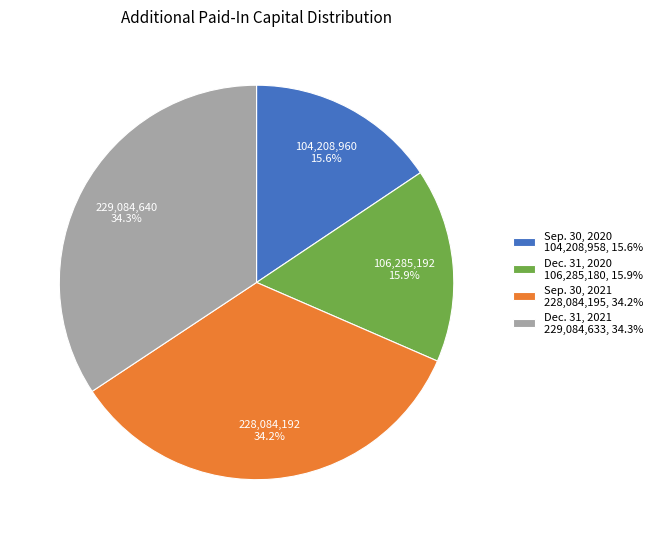

The Sep. 30, 2020 slice represents 16% of the pie. True or false?

True